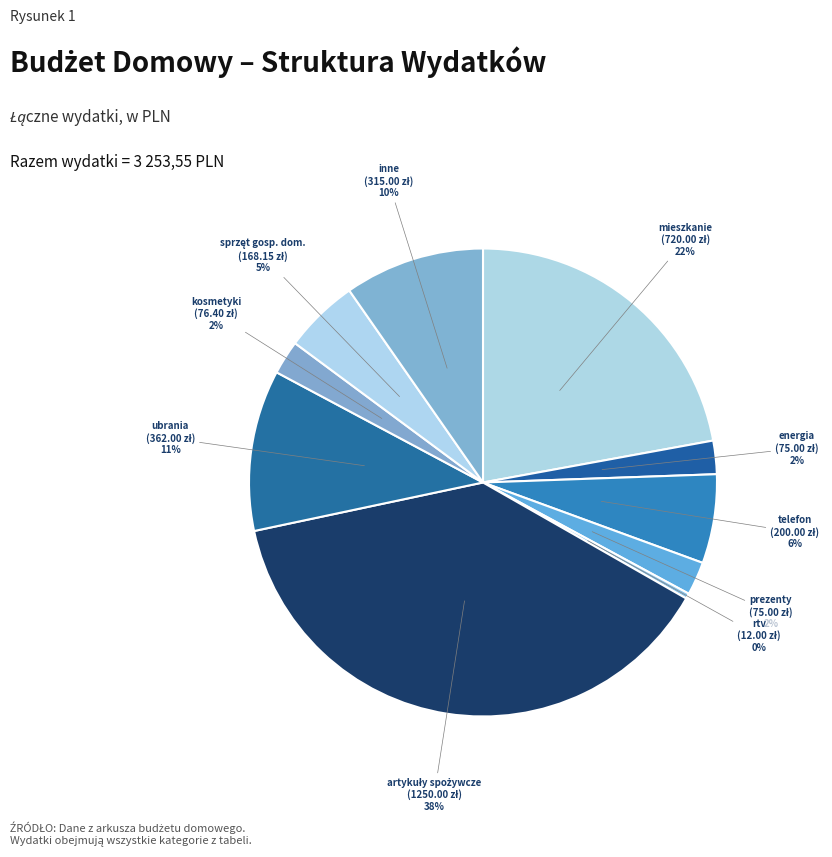

How many segments does this pie chart have?

10